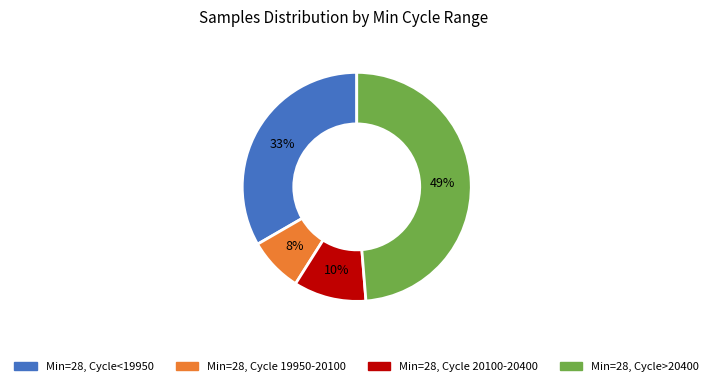

Does any single category account for the majority?

No